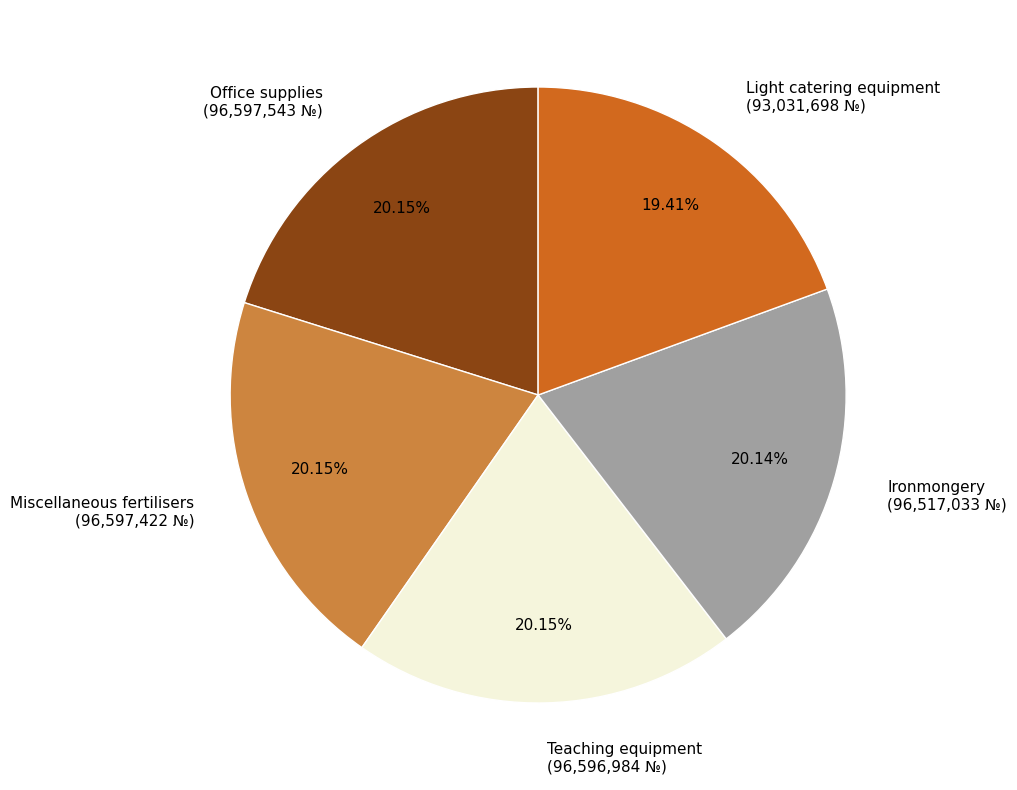

Is it true that Teaching equipment is 20% of the pie?

True